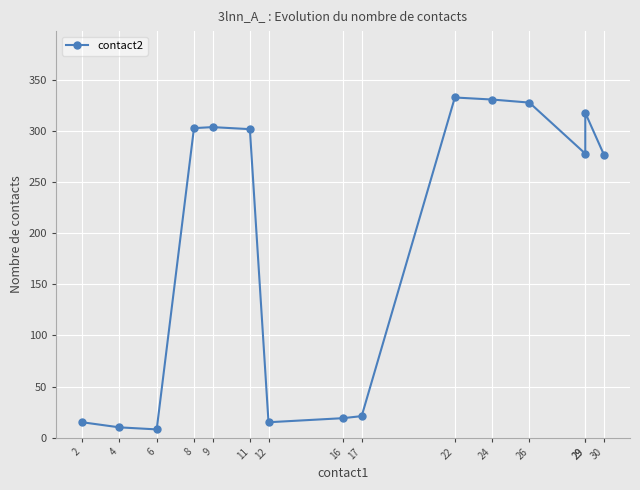

At which label does the data first exceed 278?

8